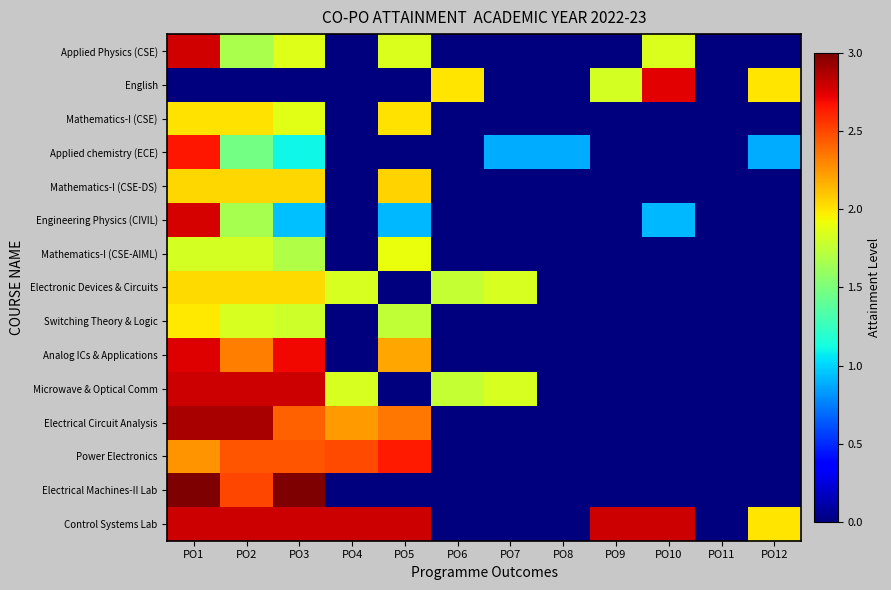

Count the number of data series in this chart.

15